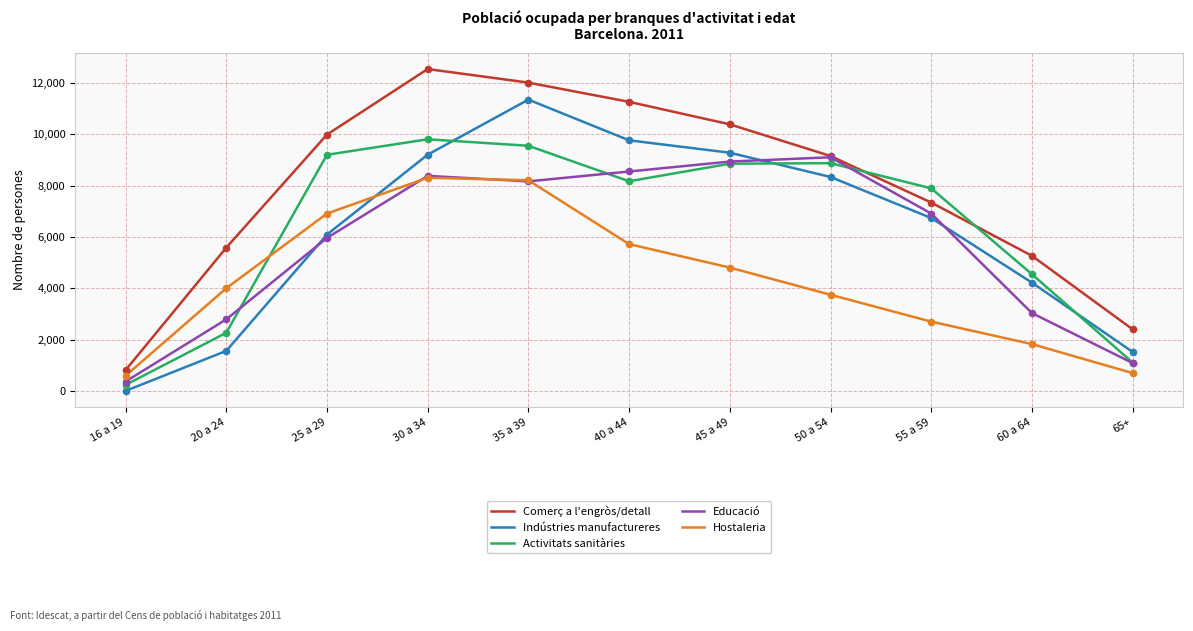

Between 35 a 39 and 55 a 59, which series saw the biggest shift?

Hostaleria